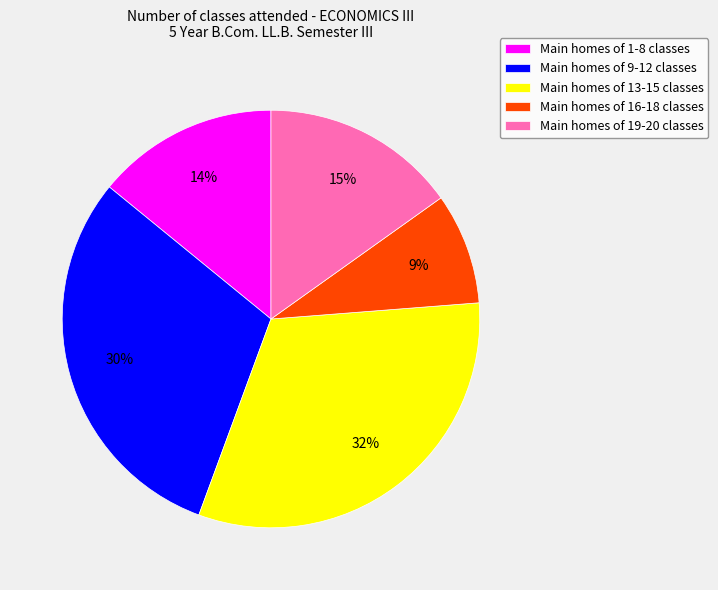

Combined, do Main homes of 19-20 classes and Main homes of 1-8 classes account for over 50%?

No